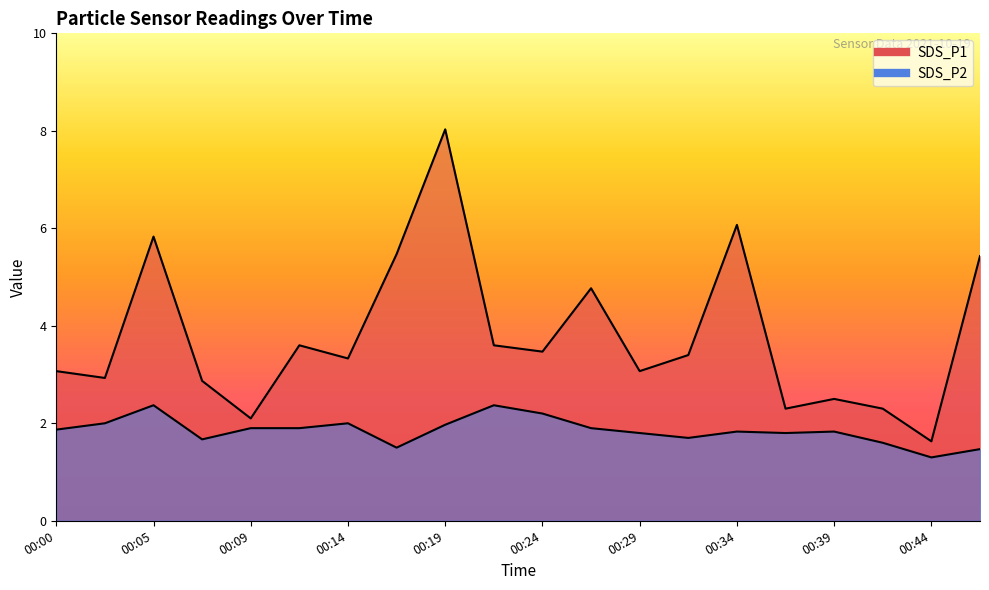

Between 00:22 and 00:44, which series saw the biggest shift?

SDS_P1